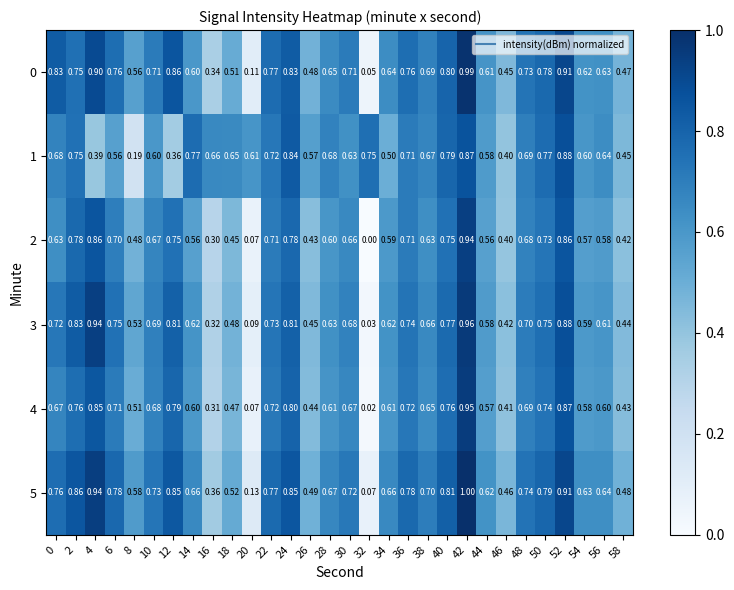

Is the value of 4 at 40 greater than the value of 1 at 52?

No